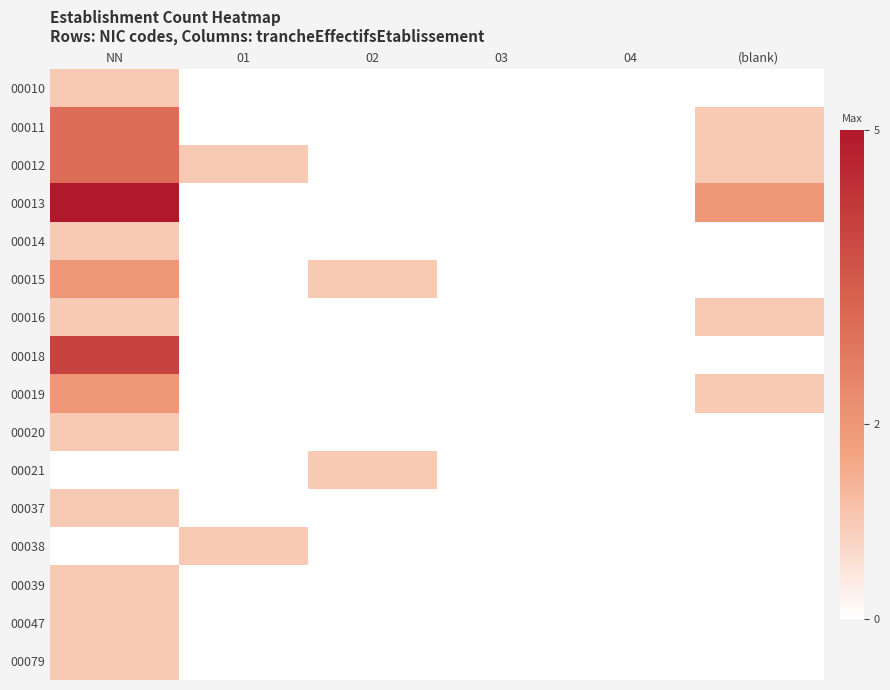

What is the difference between the highest and lowest values at 02?

1